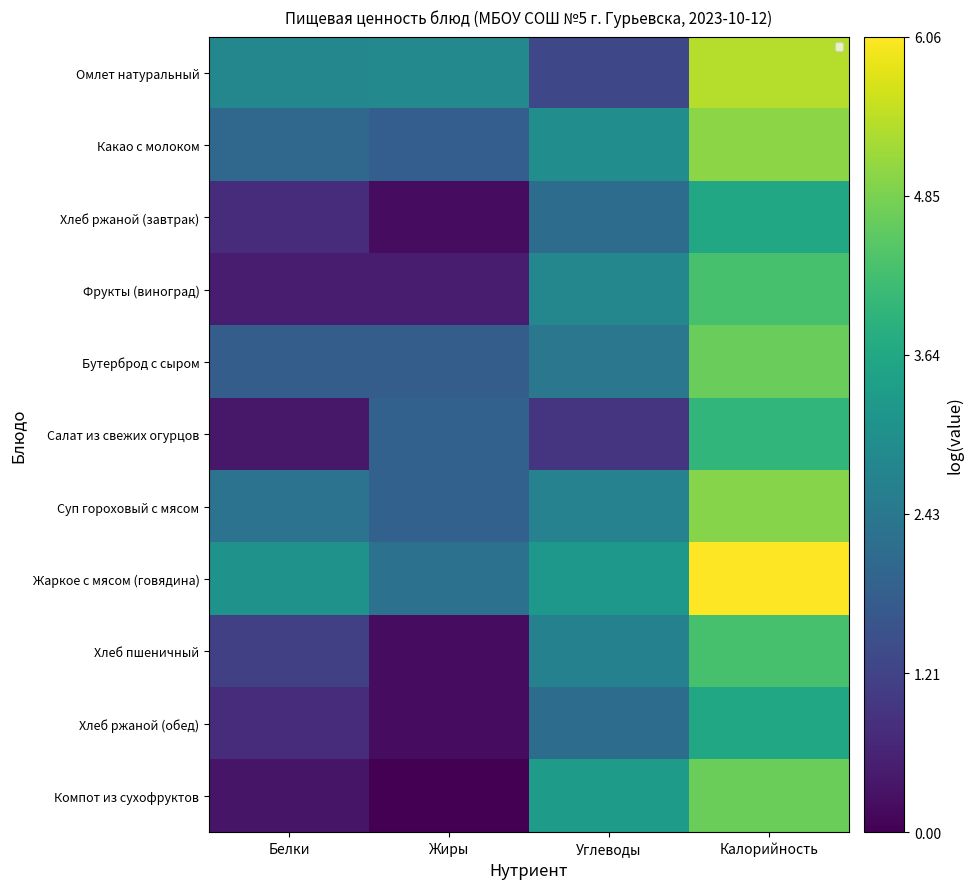

The value of Хлеб ржаной (обед) at Углеводы is 2.1. True or false?

True